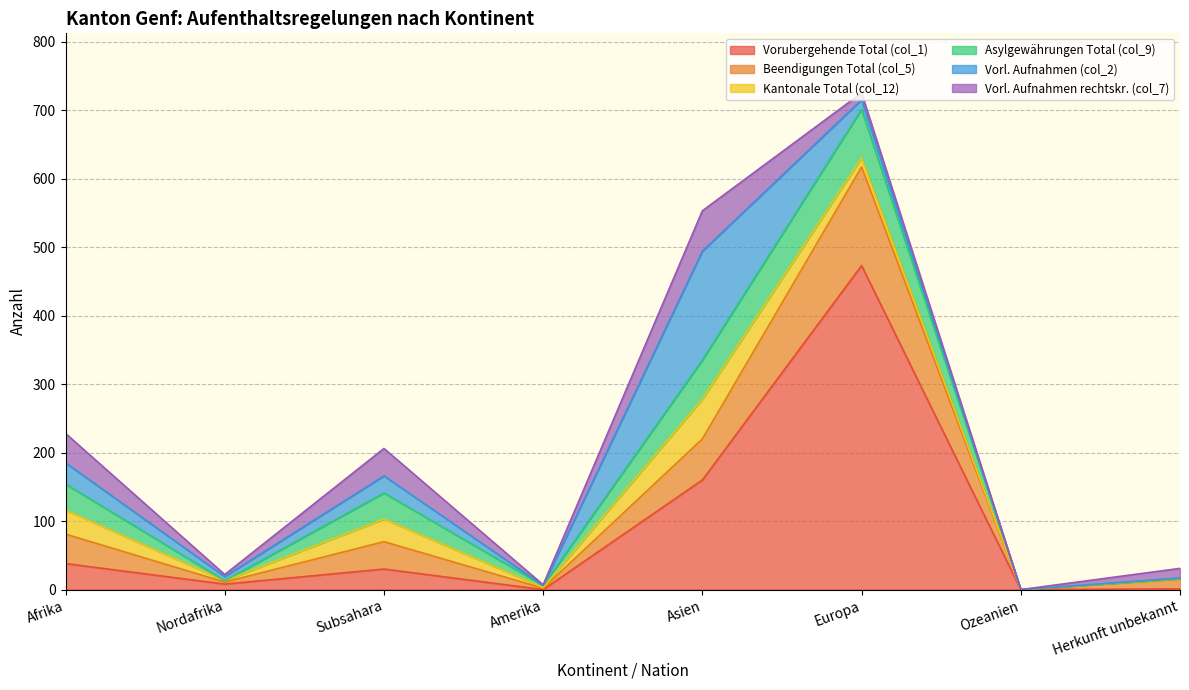

How many lines are shown in the chart?

6